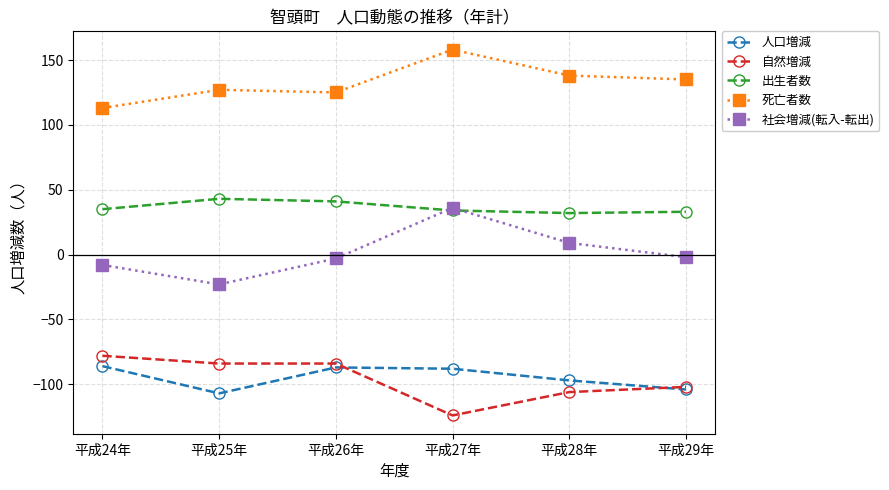

The value of 社会増減(転入-転出) at 平成28年 is 9. True or false?

True